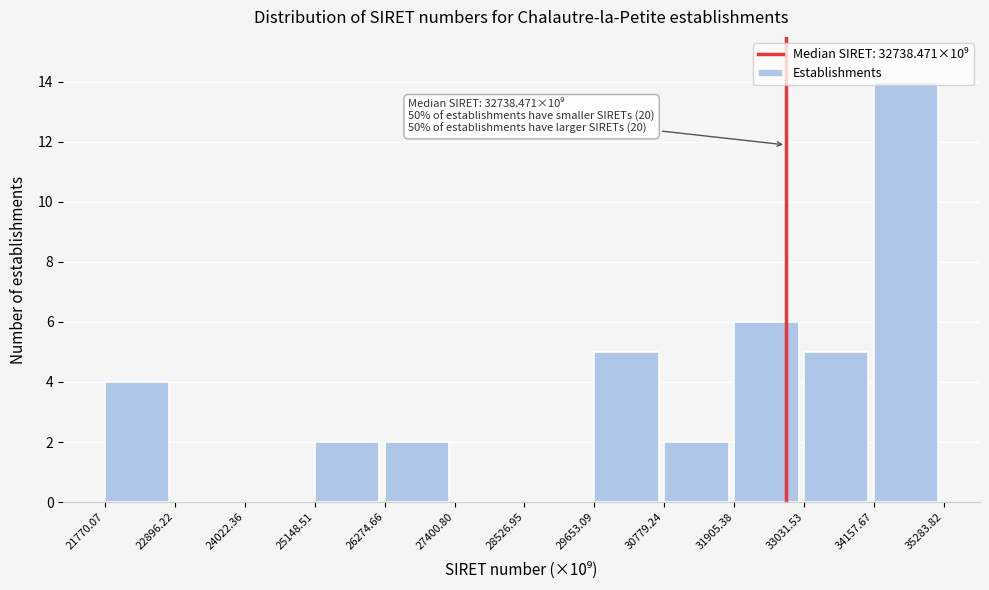

What is the sum of all values?

40